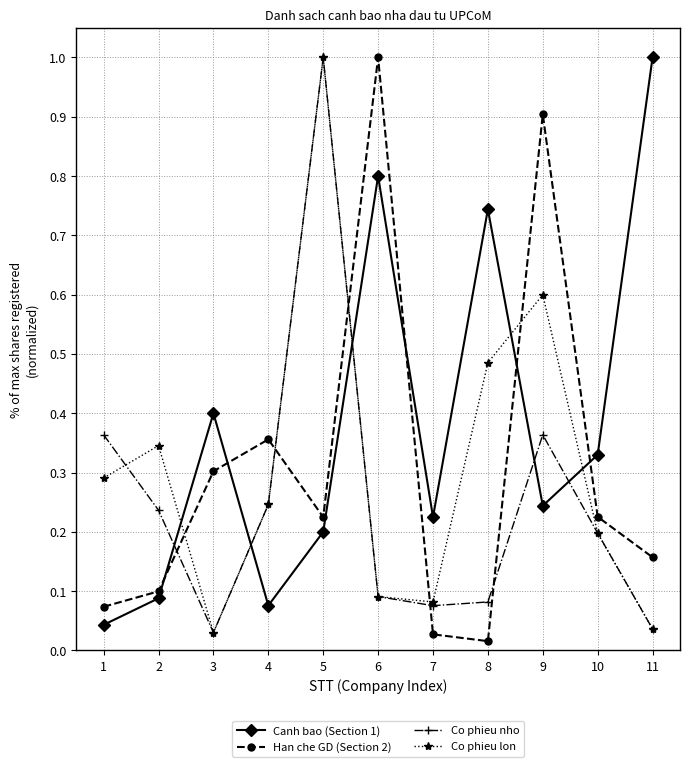

Which series has the largest total across all categories?

Canh bao (Section 1)